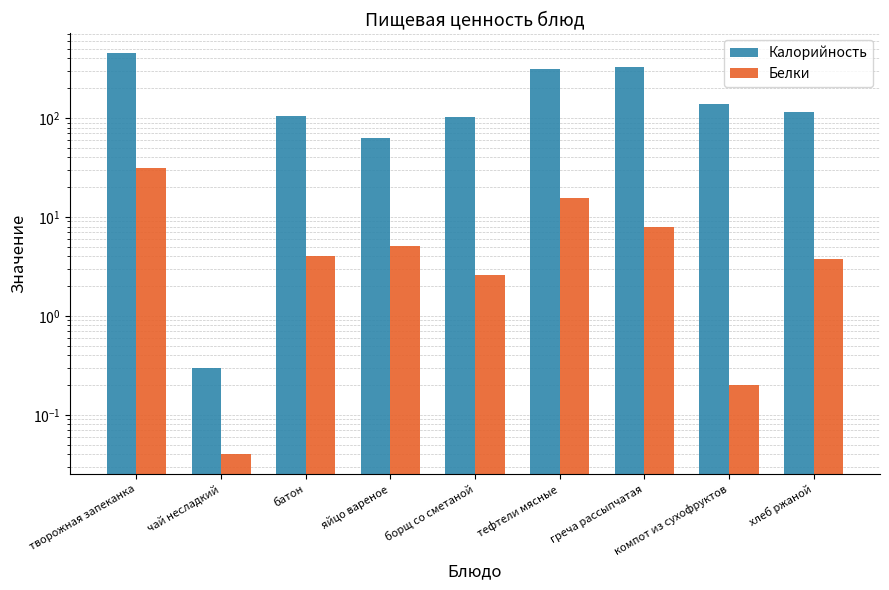

Read the Калорийность value at творожная запеканка.

451.0